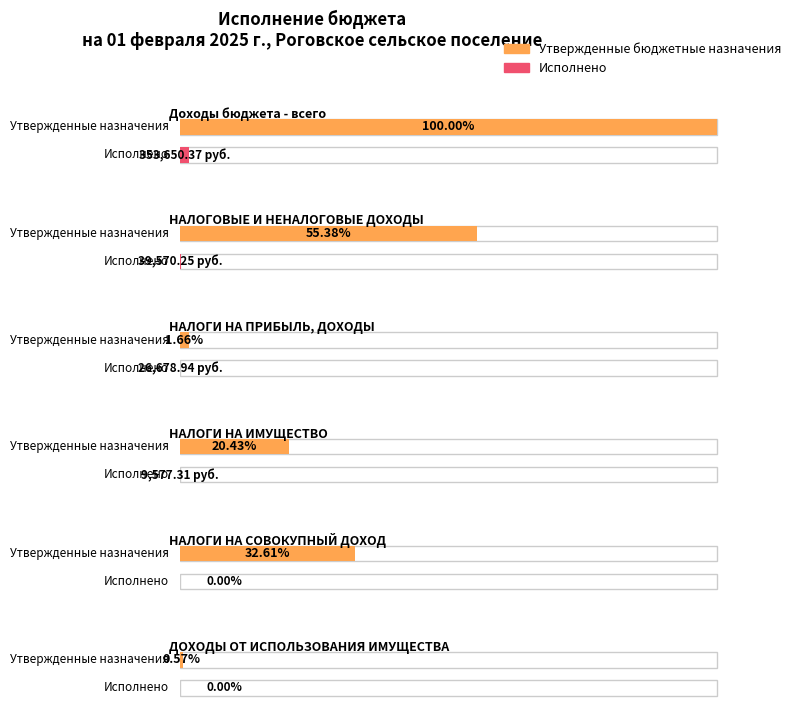

How many data points in Утвержденные бюджетные назначения are above 6901100?

2